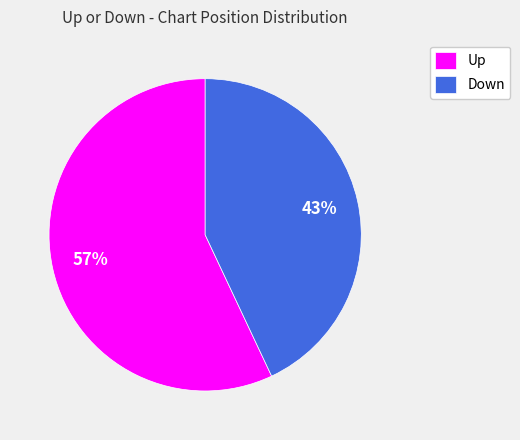

True or false: Up accounts for 57% of the total.

True